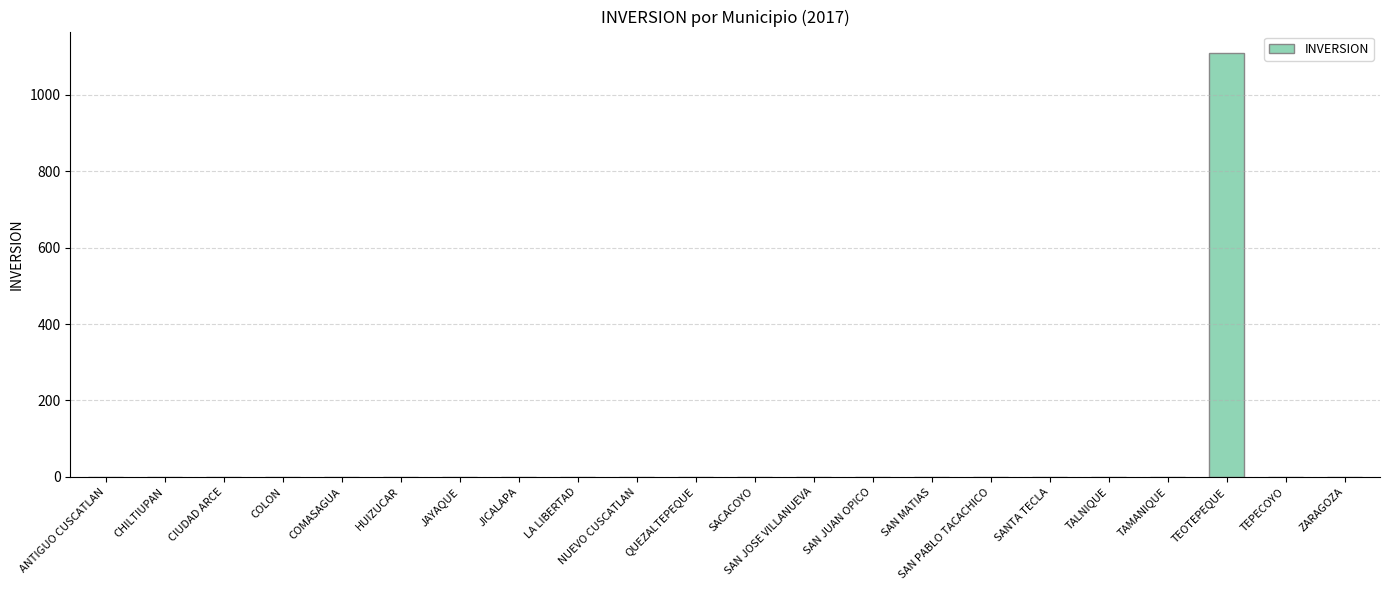

Reading left to right, list all the values displayed in this chart.

0	0	0	0	0	0	0	0	0	0	0	0	0	0	0	0	0	0	0	1110	0	0